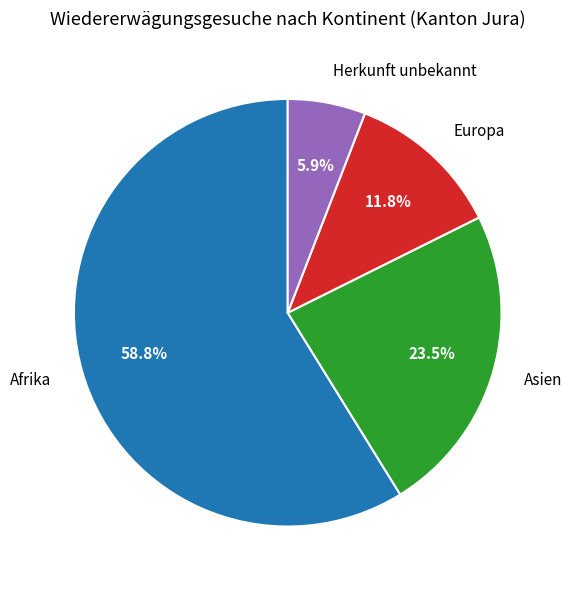

True or false: Afrika accounts for 59% of the total.

True